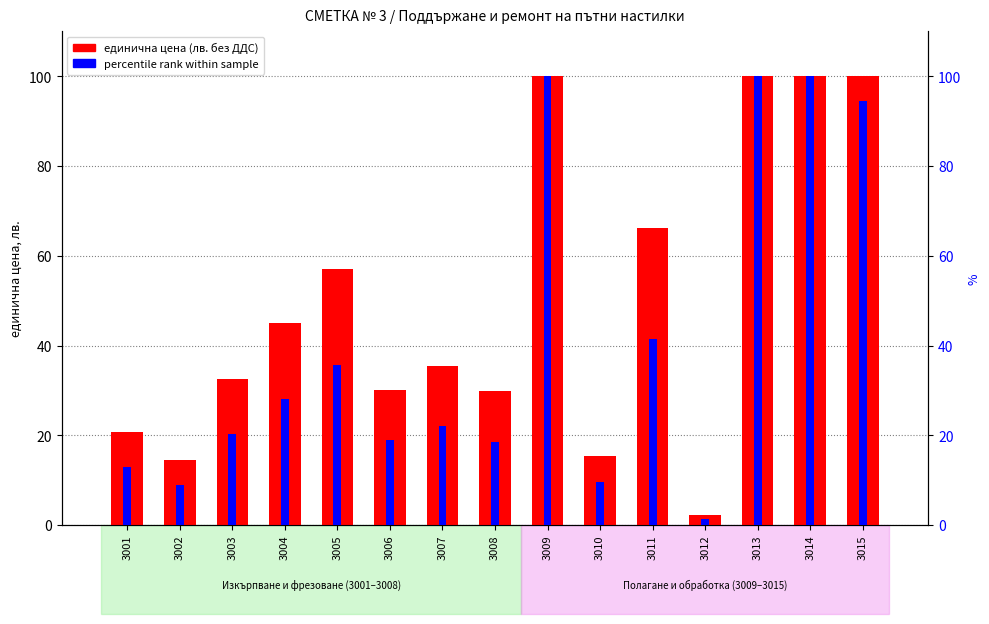

What is the sum of all единична цена (лв.) values?

748.9